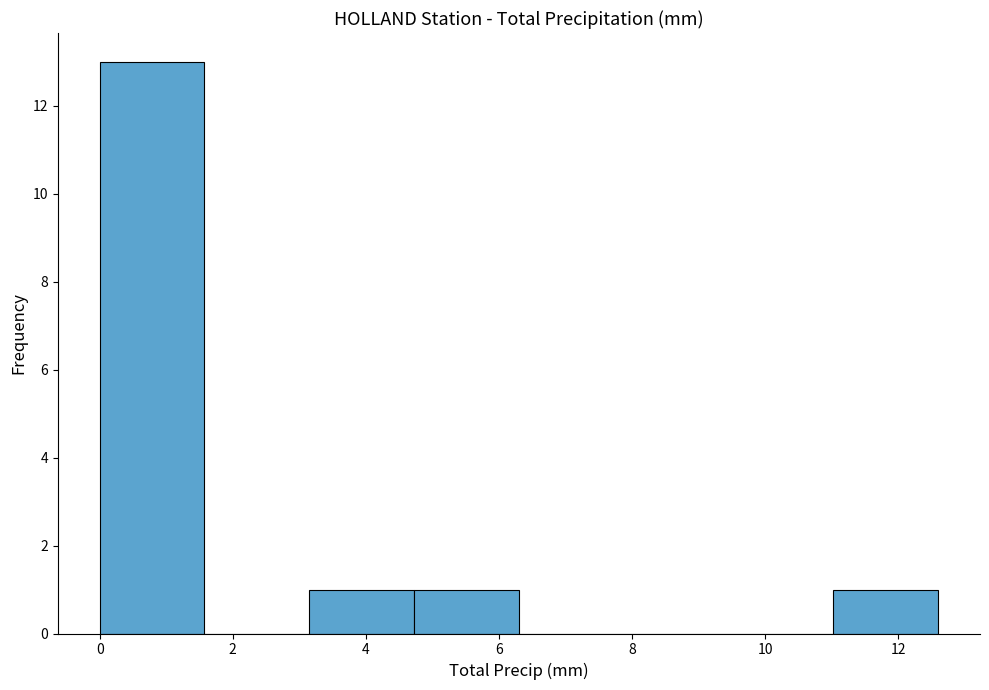

Reading left to right, transcribe this chart: for each bar, give the range it covers on the x-axis and its height. Neither the bar edges nor the heights are printed on the chart, so give them approximately, as read against the axes.

0.0 to 1.6: 13
1.6 to 3.2: 0
3.2 to 4.8: 1
4.8 to 6.4: 1
6.4 to 7.8: 0
7.8 to 9.4: 0
9.4 to 11.0: 0
11.0 to 12.6: 1